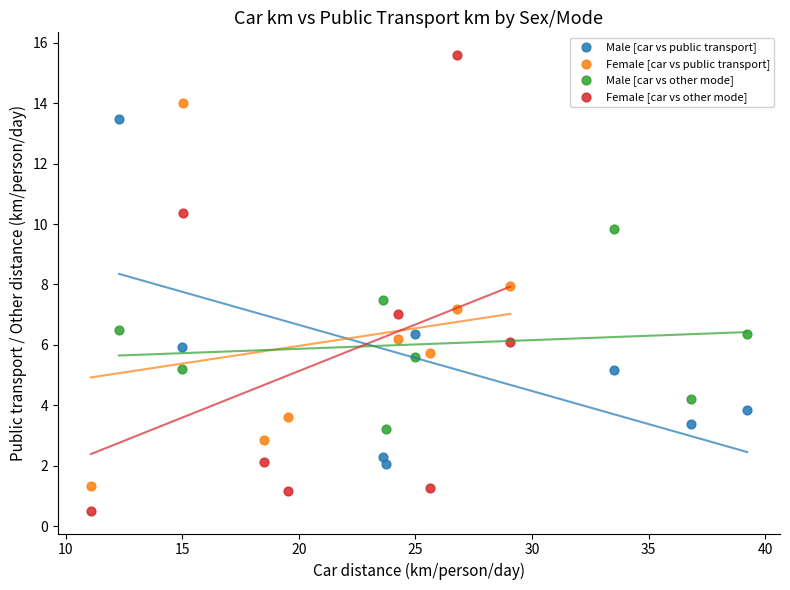

Which series has the largest Y range (max minus min)?

Female [car vs other mode]